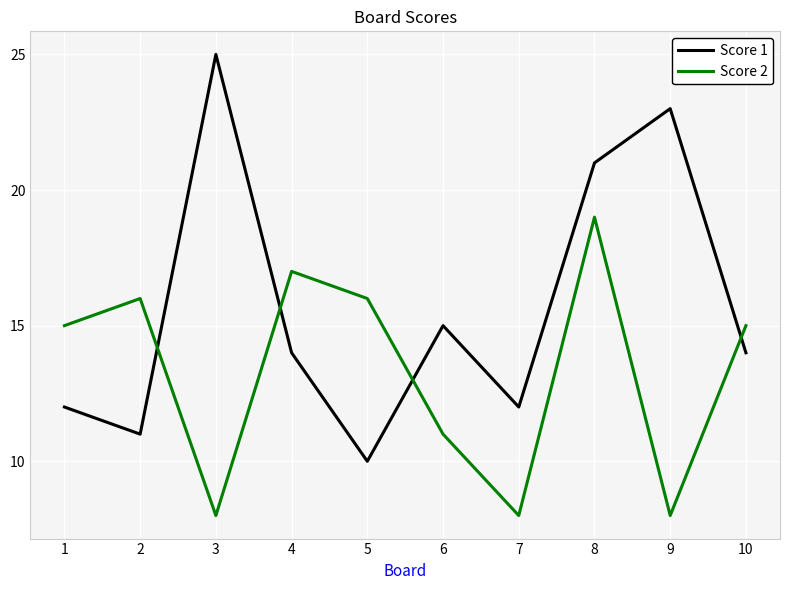

How many lines are shown in the chart?

2